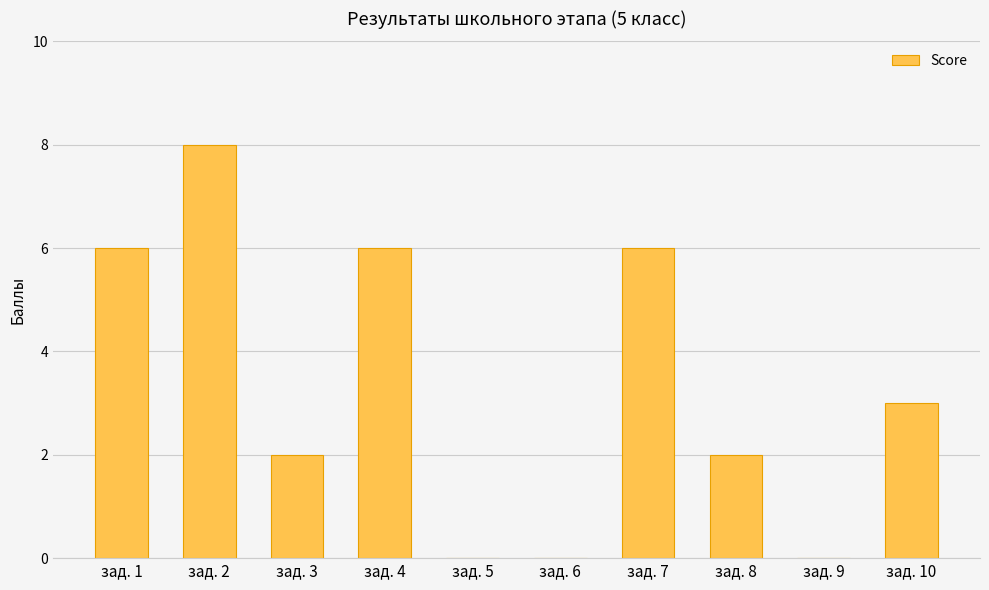

What is the sum of all values?

33